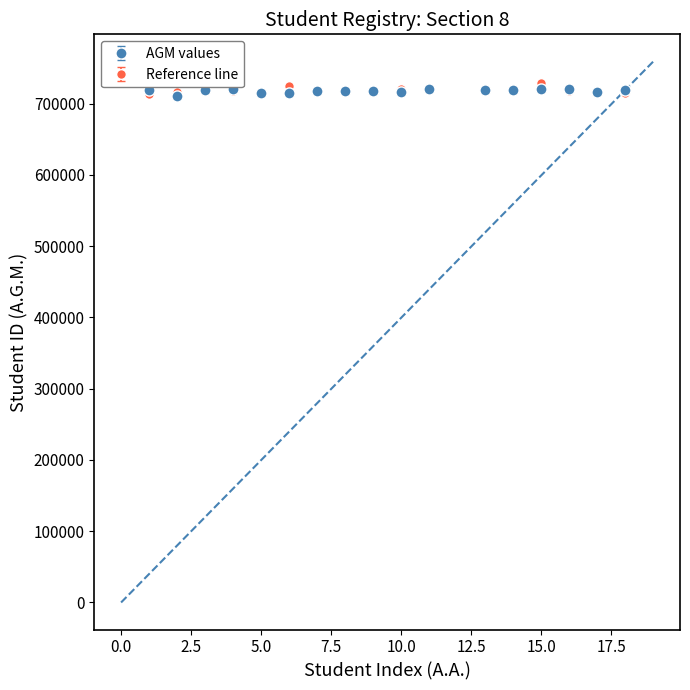

True or false: AGM values has more than 1 points higher than both neighbors.

True